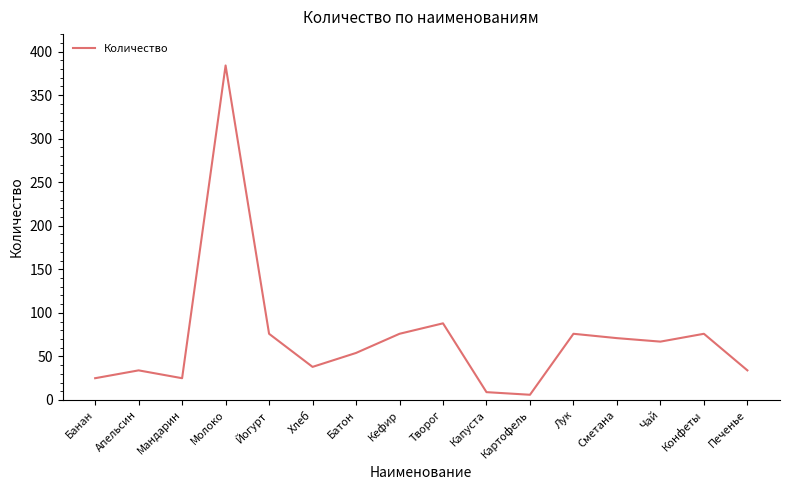

How many lines are shown in the chart?

1